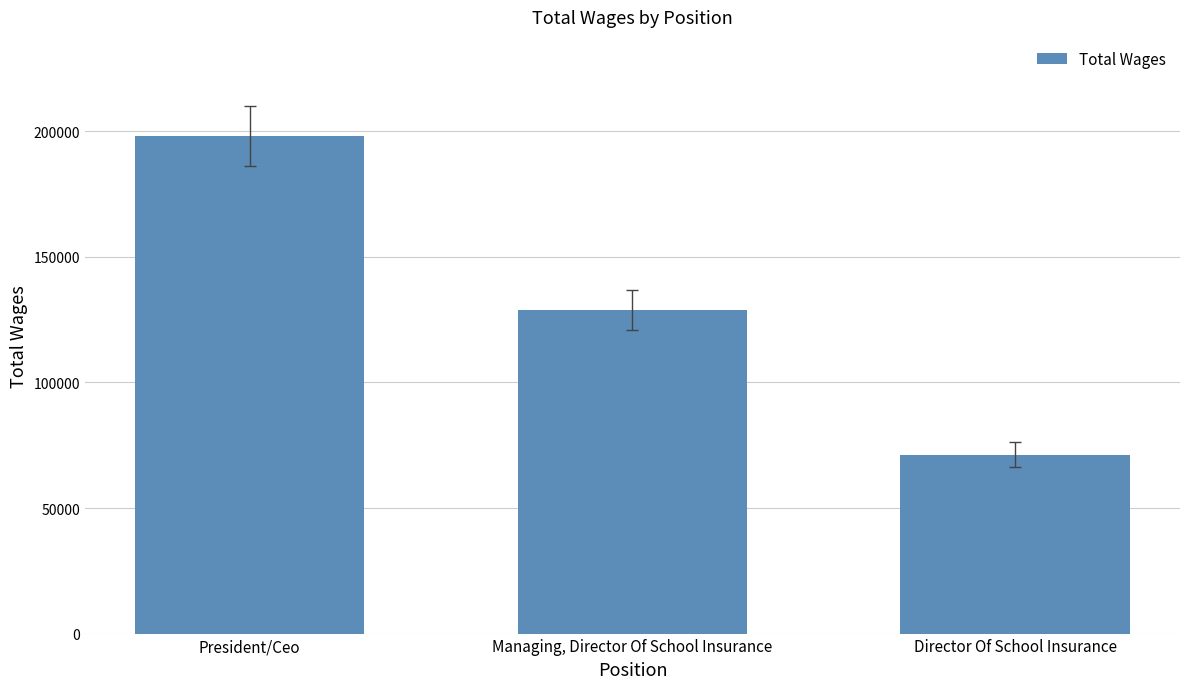

Is it true that the value at Director Of School Insurance is 110127?

False